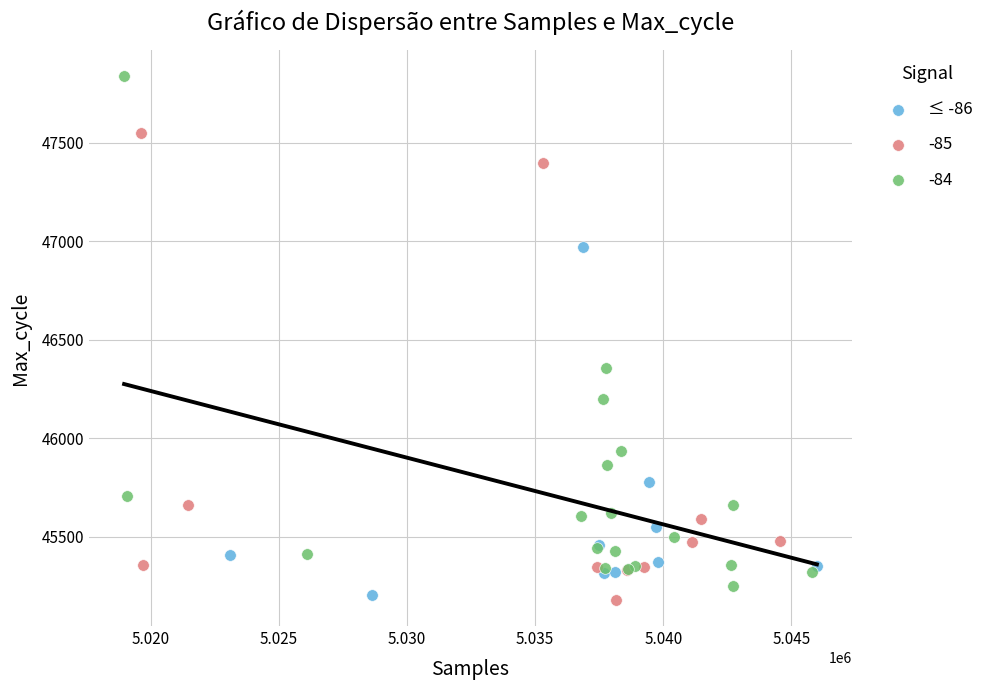

Which series has the largest Y range (max minus min)?

-84